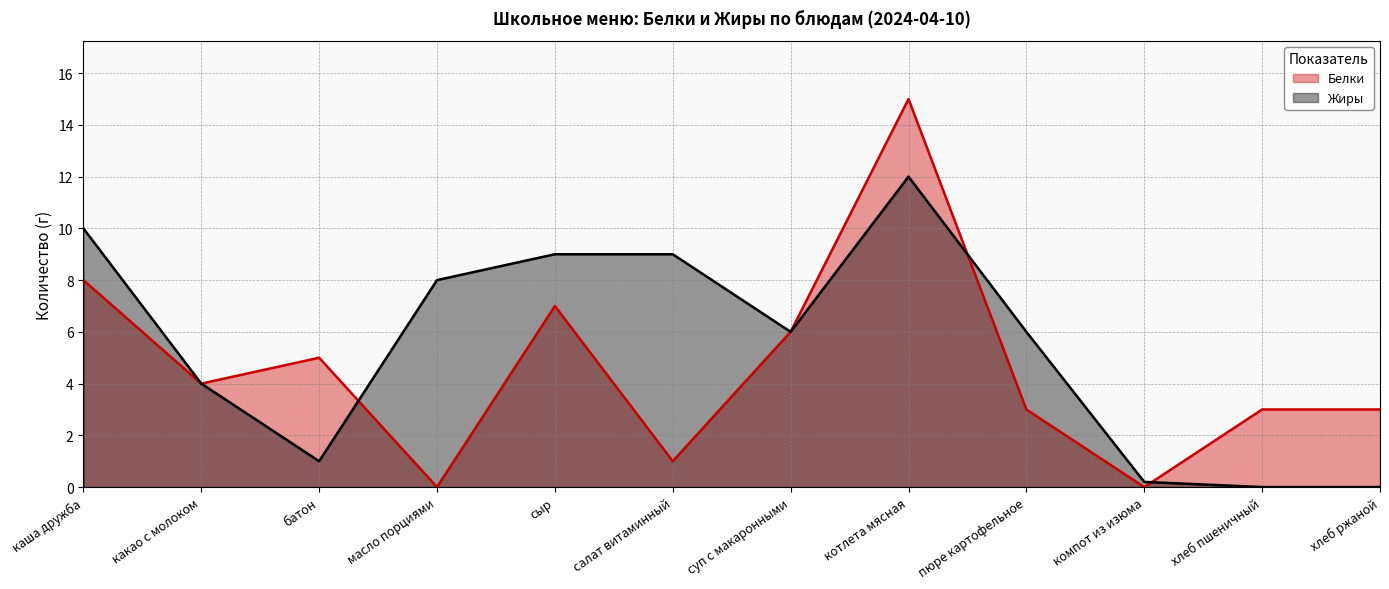

How many data points in Белки are less than 4?

6